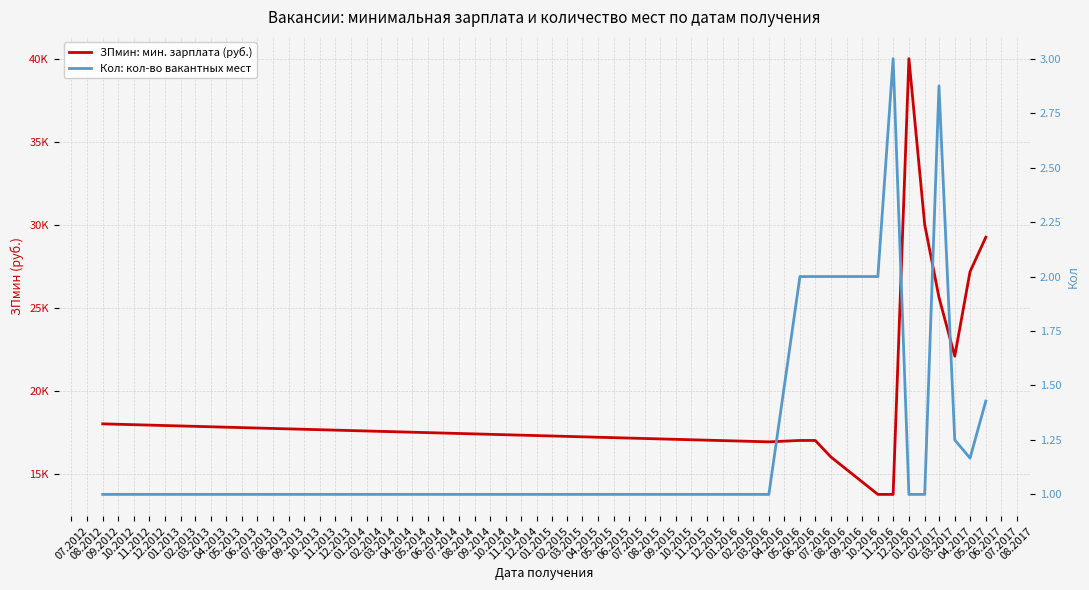

True or false: ЗПмин: мин. зарплата (руб.) and Кол: кол-во вакантных мест intersect in this chart.

False